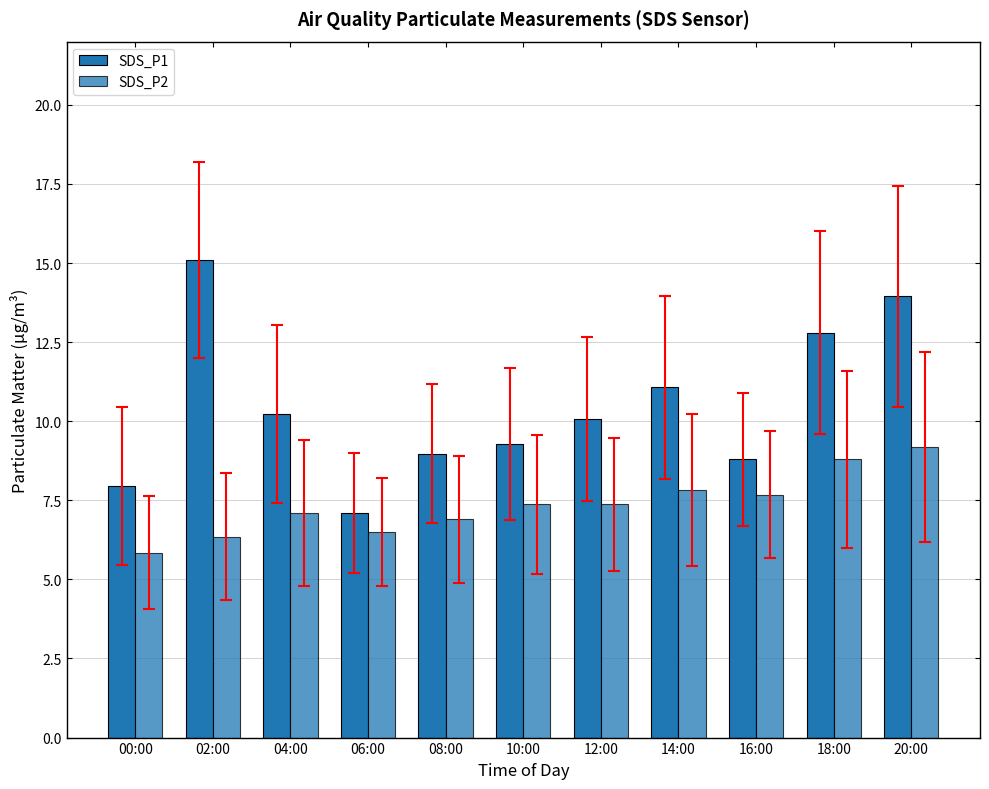

Which series changed the most between 04:00 and 14:00?

SDS_P1